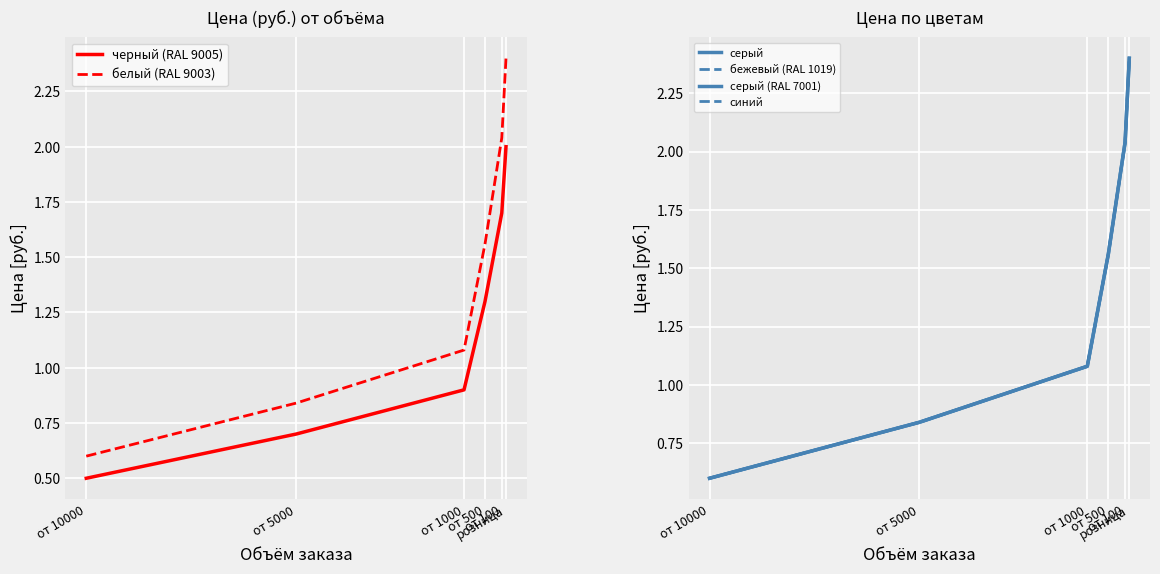

The серый series shows 0.4 at от 500. True or false?

False